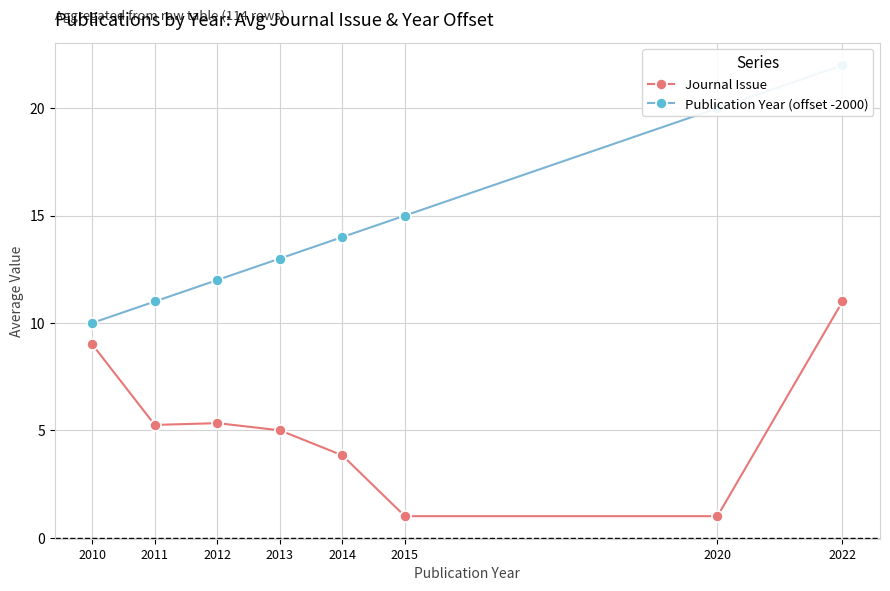

Is this an area chart (filled region under the line)?

No